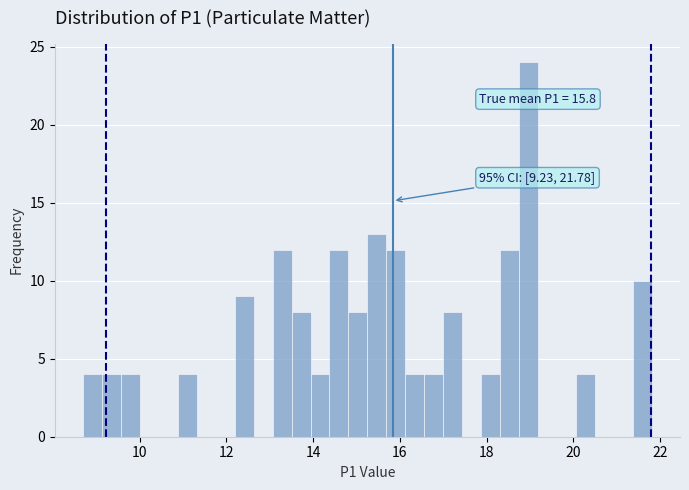

Read against the x-axis, roughly where is the centre of the tallest bar?

19.0